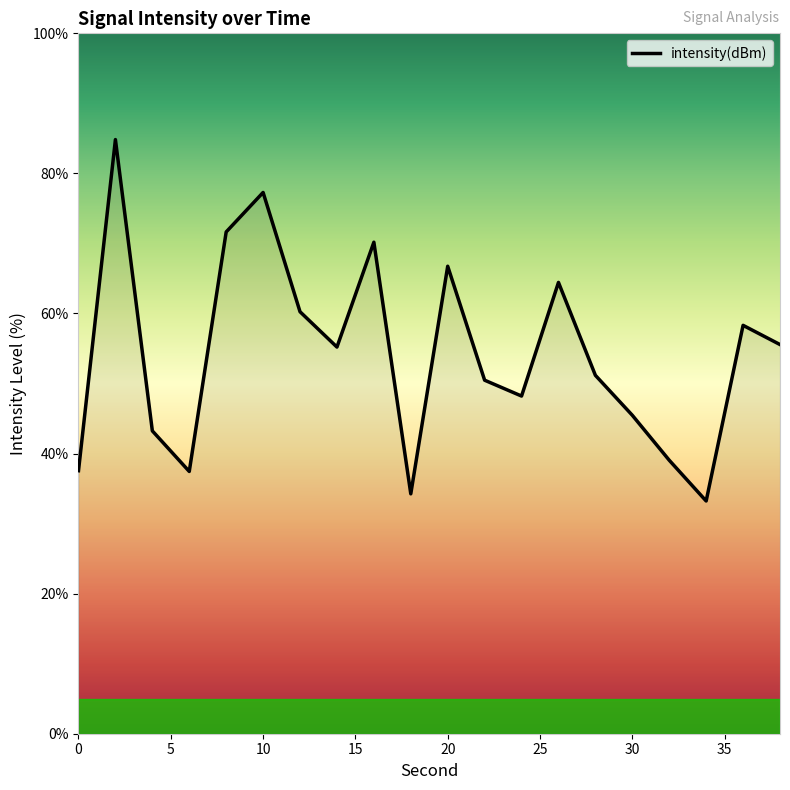

What is the maximum value shown in the chart?

84.8